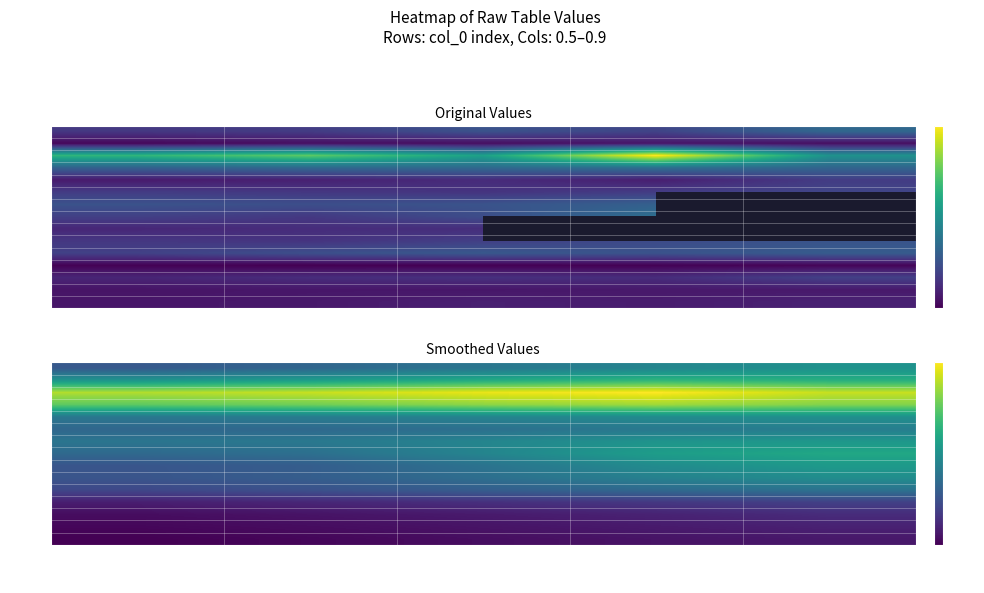

What is the lowest value of the 12 series?

312.9